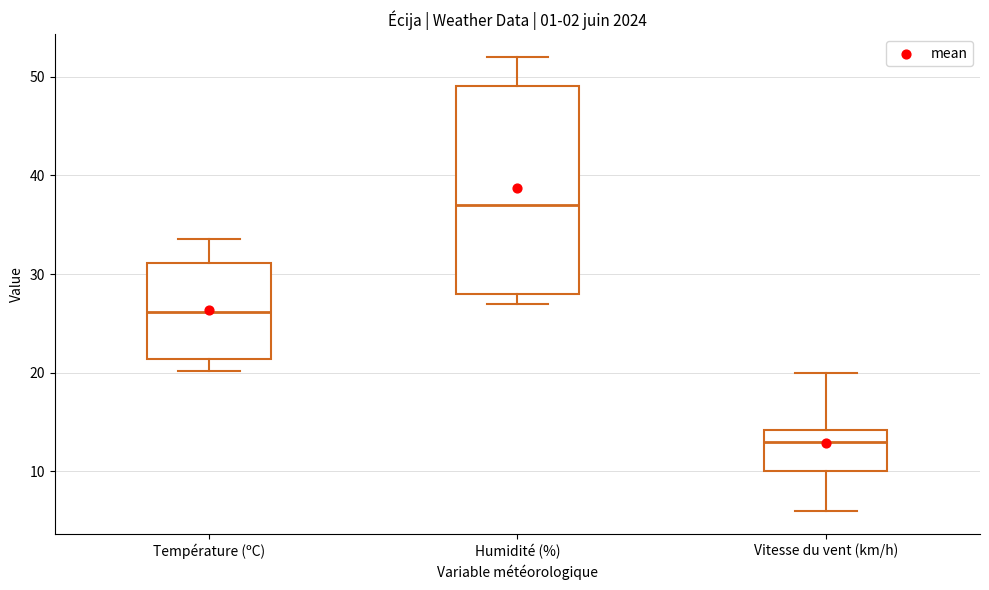

Which box's median line is the lowest?

Vitesse du vent (km/h)